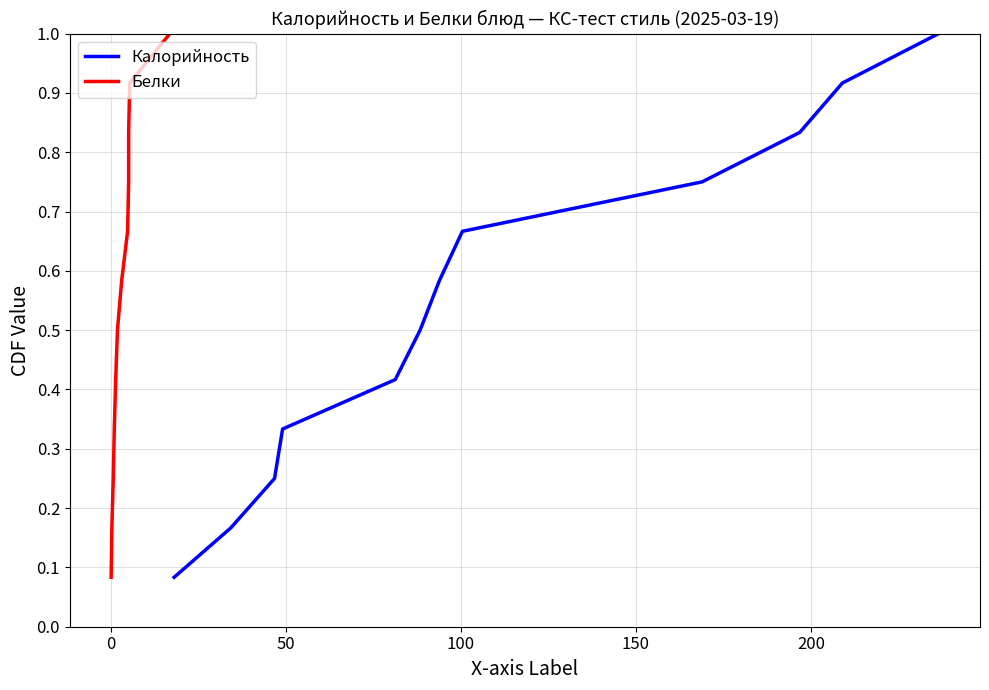

Which series has the largest total across all categories?

Калорийность